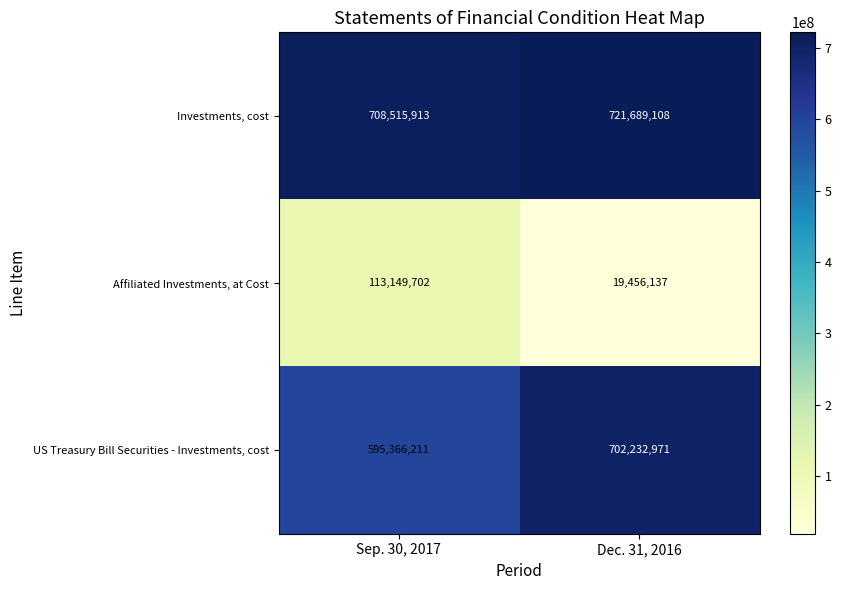

What is the difference between the maximum and minimum values in the Investments, cost series?

13173195